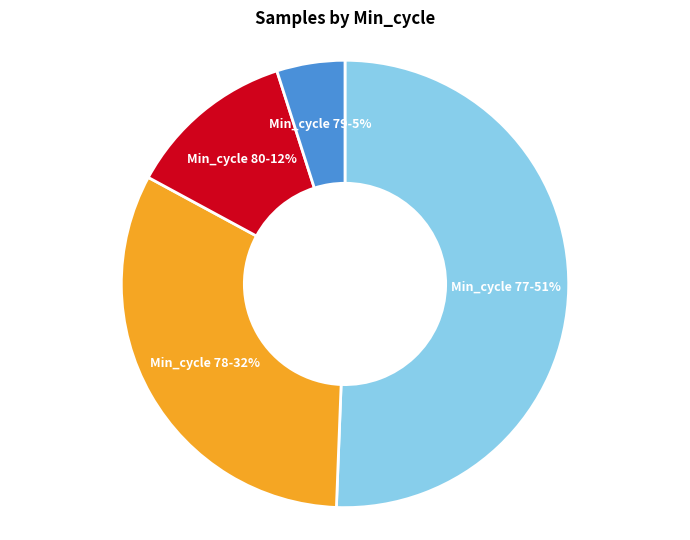

To the nearest percent, what is the difference between the largest and smallest slice percentages?

46%